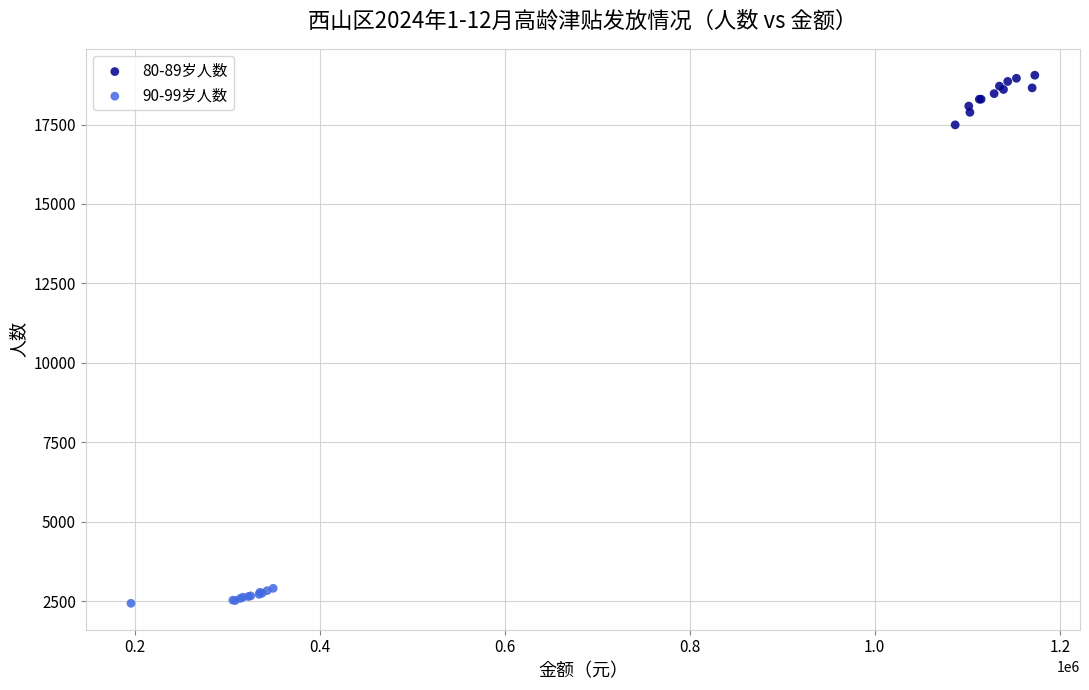

Which series contains the highest Y value?

80-89岁人数